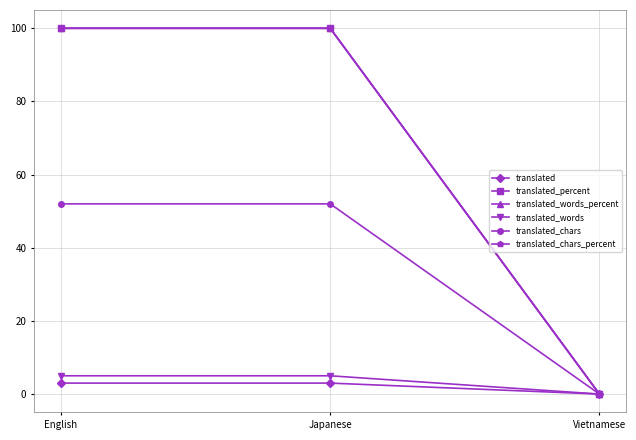

The translated_chars series shows 14 at English. True or false?

False